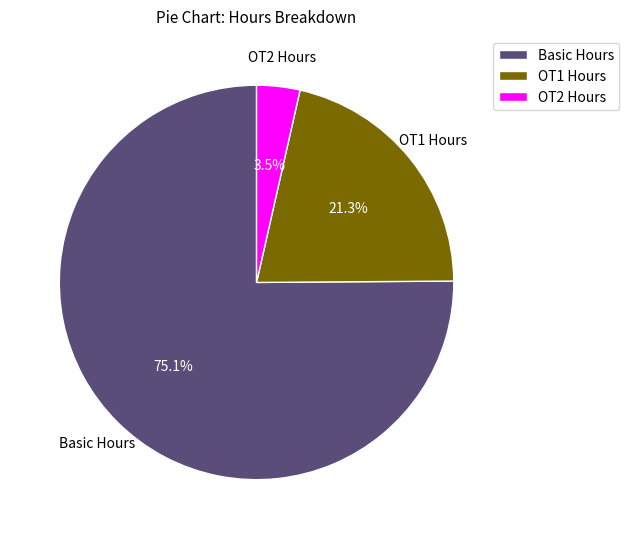

Between Basic Hours and OT1 Hours, which is larger?

Basic Hours